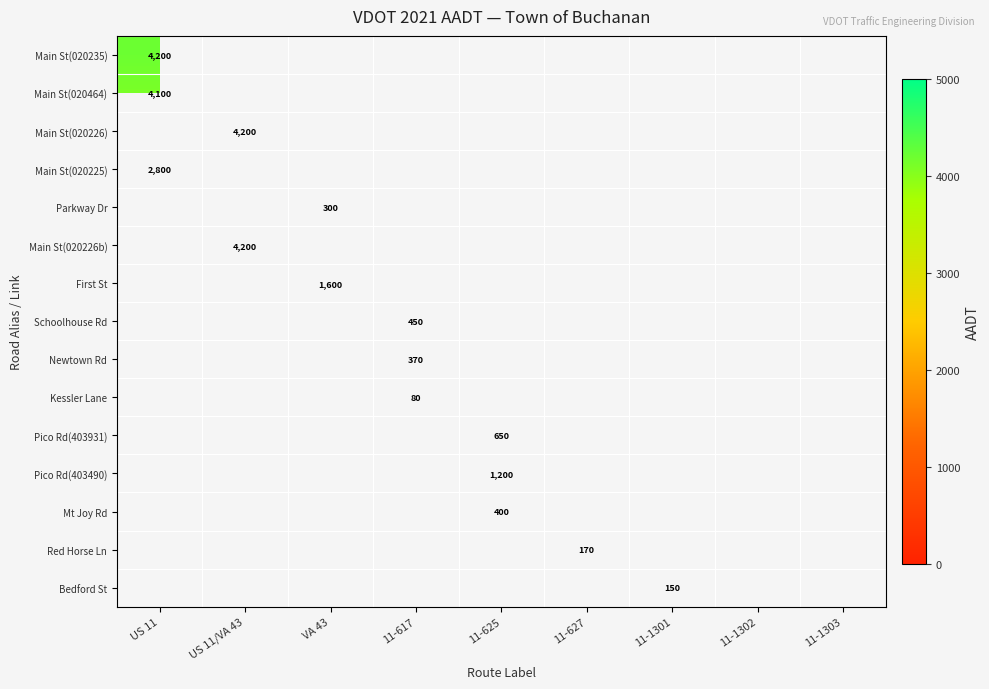

How many positive values does the Red Horse Ln series have?

1